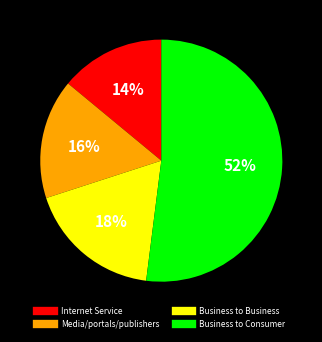

Which slice is the largest?

Business to Consumer